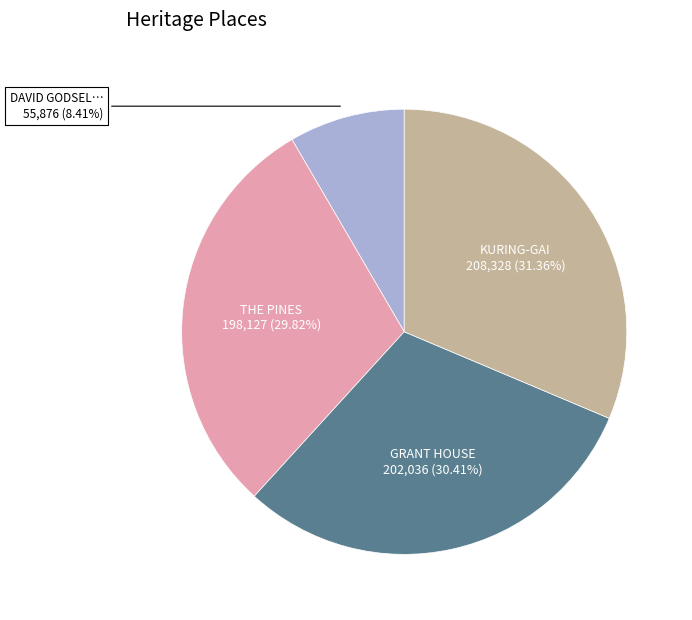

Is there a majority slice in this chart?

No